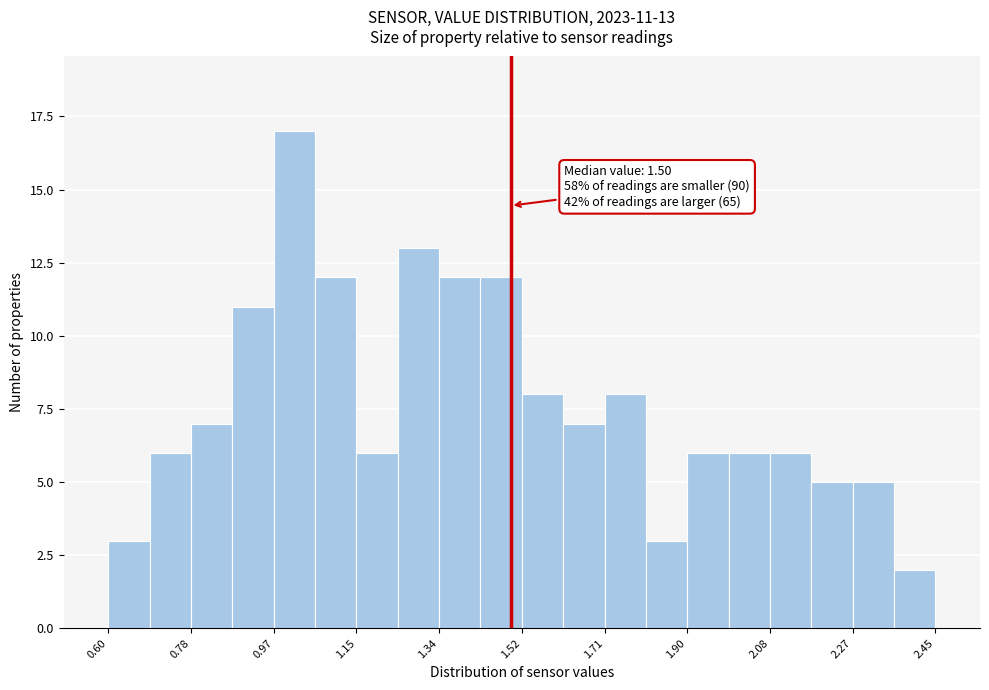

Over which range of the x-axis is the bar tallest?

0.98 to 1.06